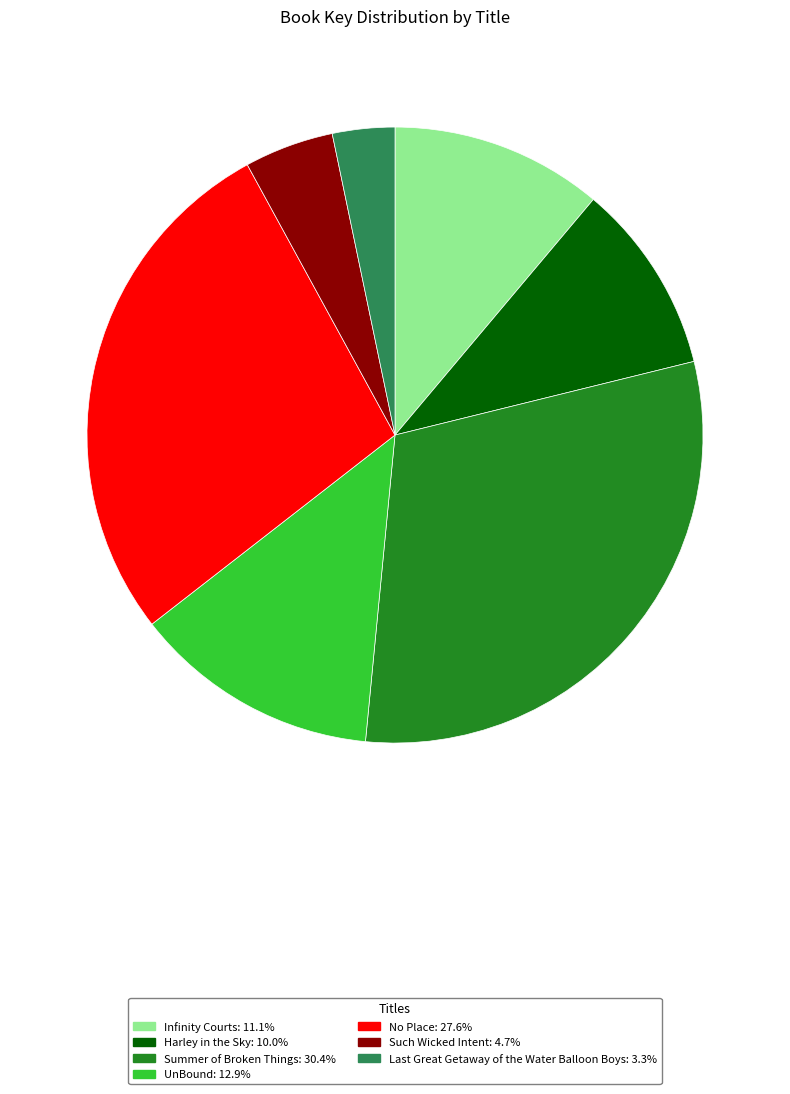

What is the smallest slice in the pie chart?

Last Great Getaway of the Water Balloon Boys